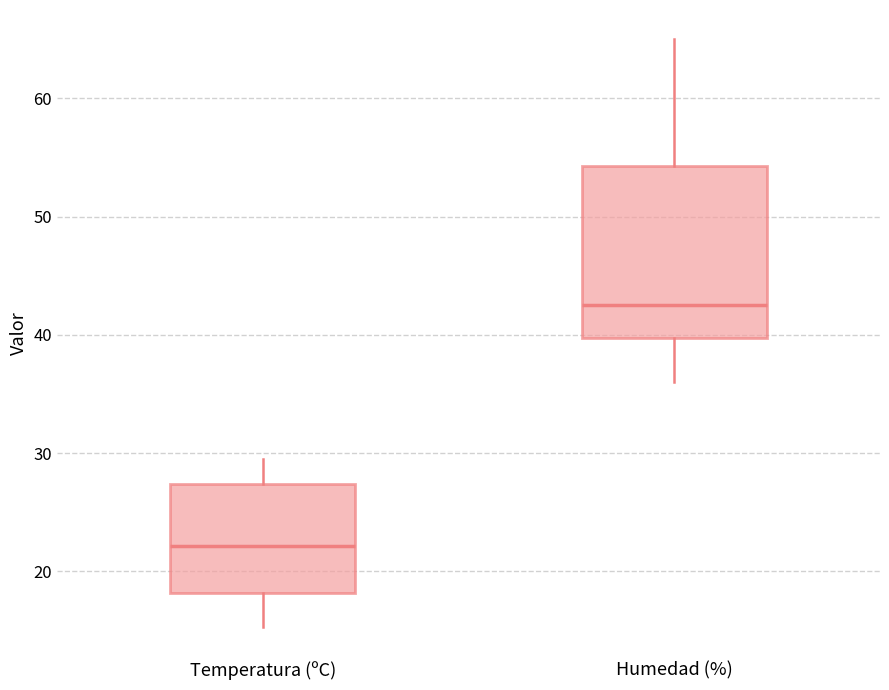

Where is the upper edge of the box for Temperatura (ºC) on the y-axis? The values are not printed on the chart, so give them approximately, as read against the axis.

27